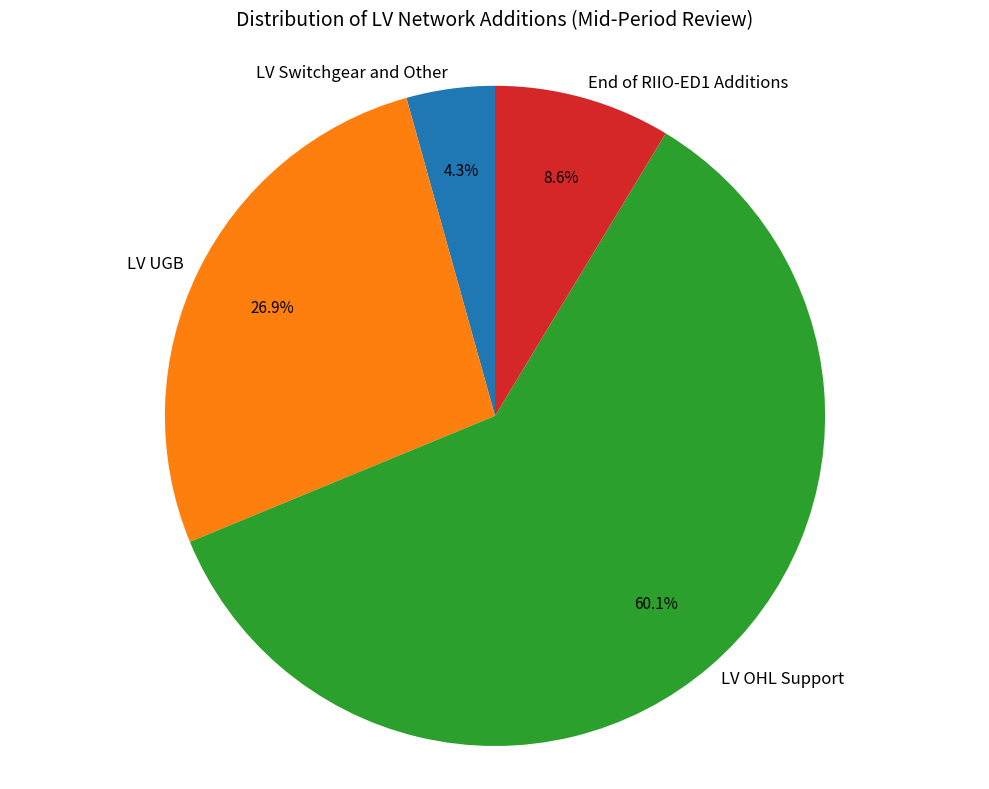

To the nearest percent, what is the combined percentage of LV Switchgear and Other and End of RIIO-ED1 Additions?

13%